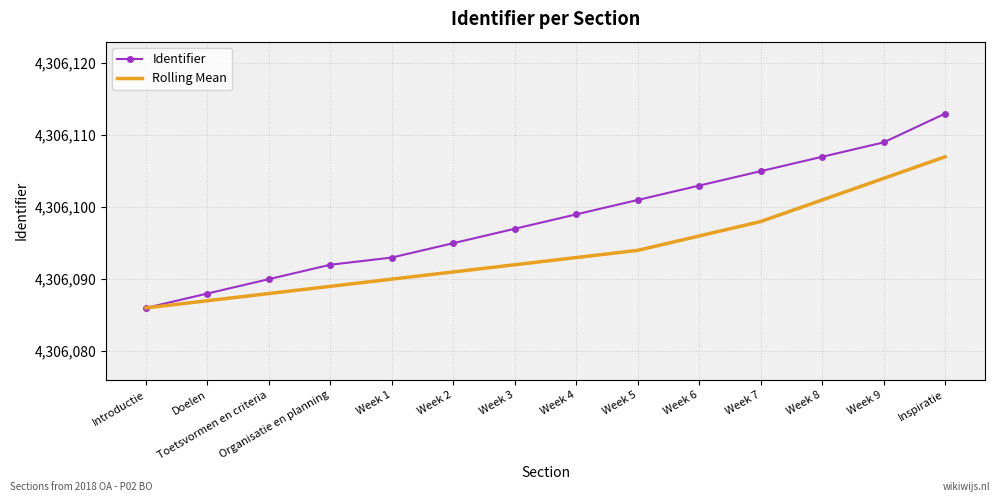

What is the total value across all series at Toetsvormen en criteria?

8612178